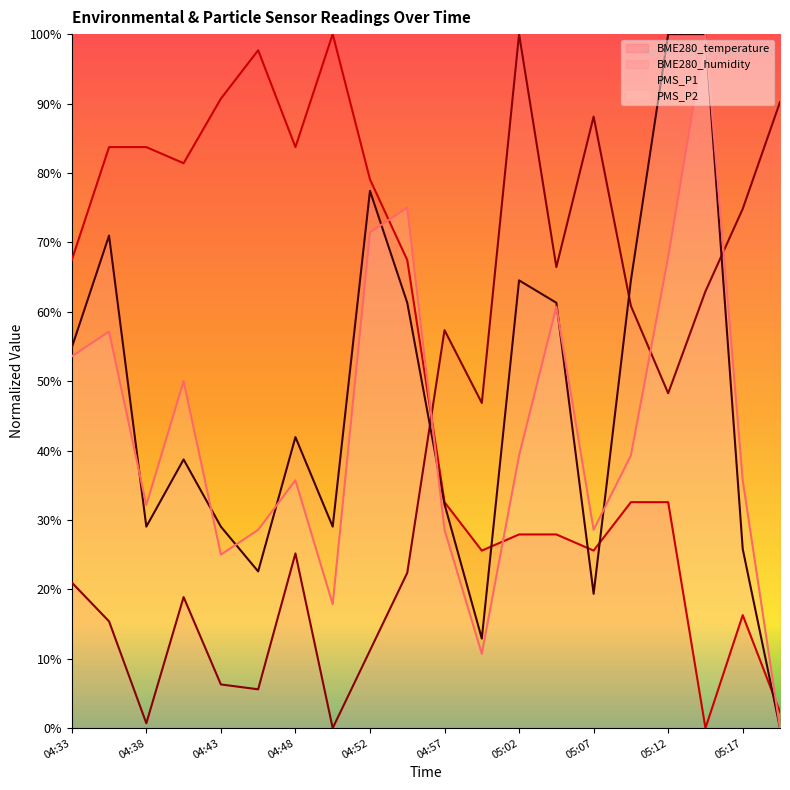

What is the total value across all series at 04:43?

151.0